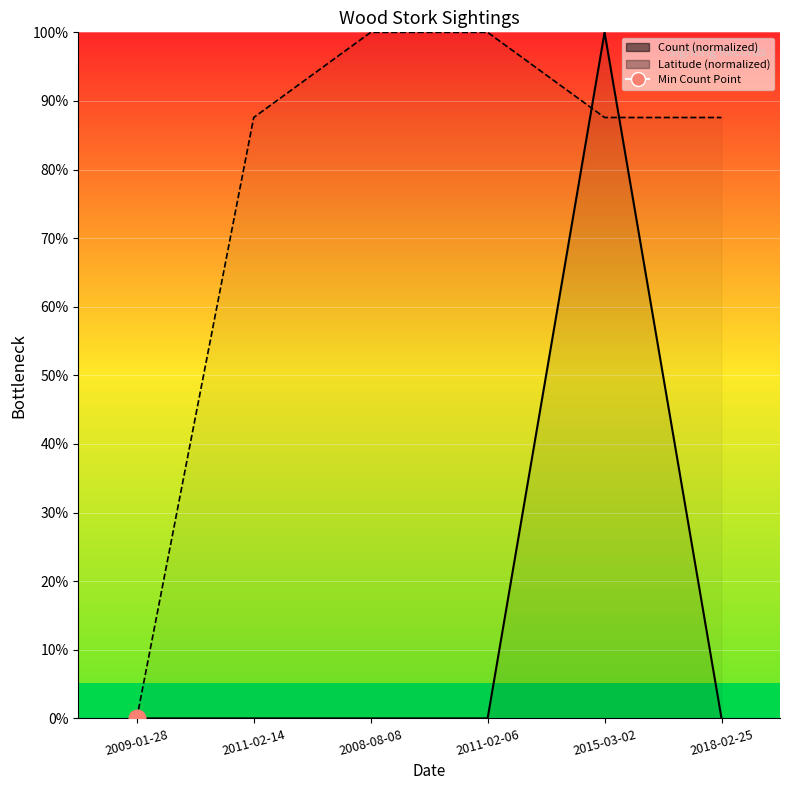

True or false: Latitude has more than 0 interior local peaks.

False